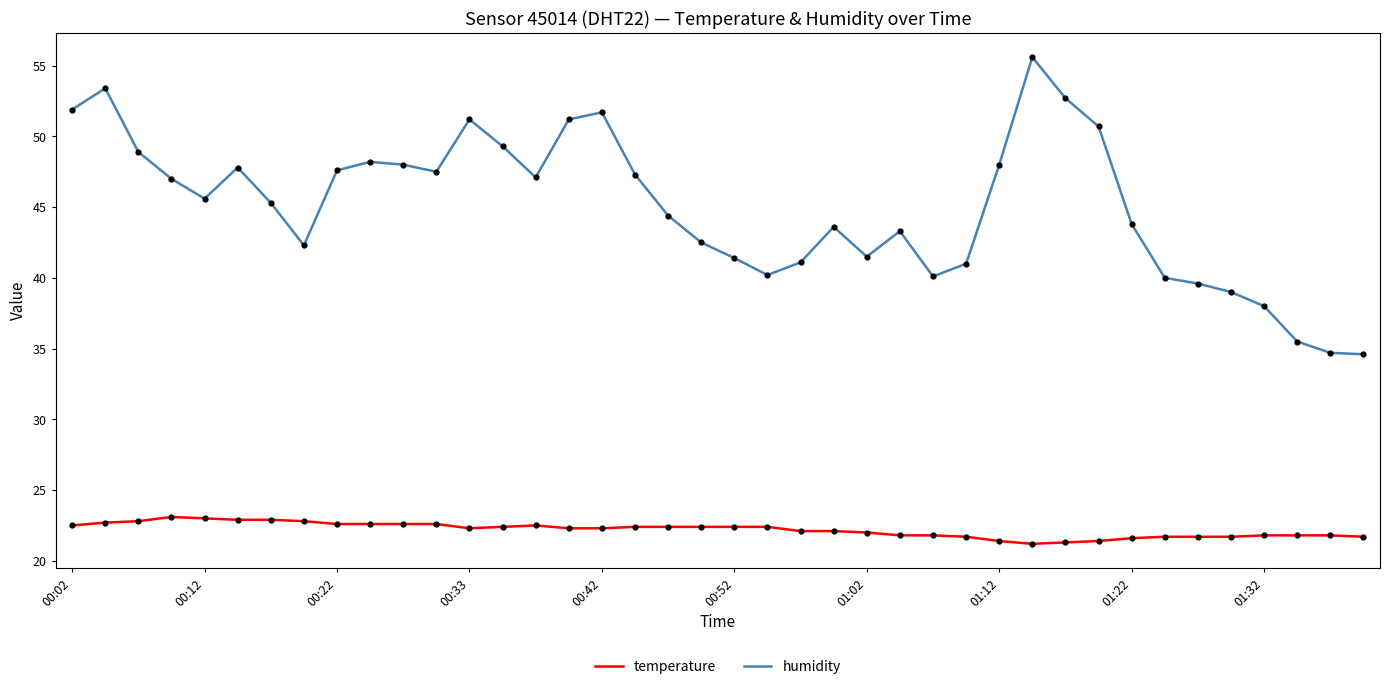

Which series has the largest total across all categories?

humidity